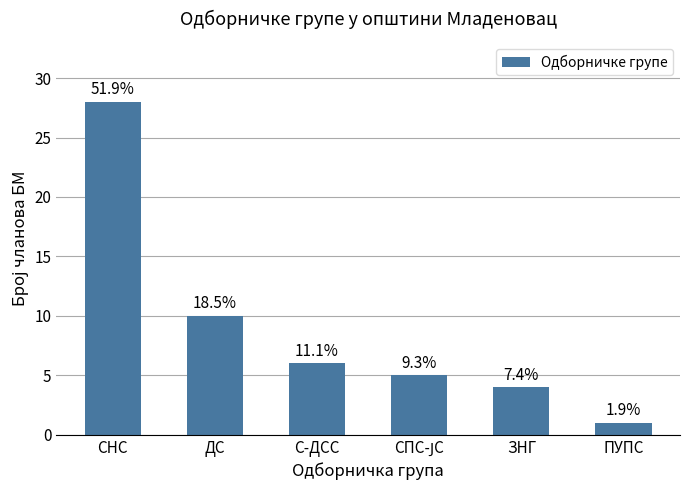

True or false: the data shows 5 at СПС-ЈС.

True